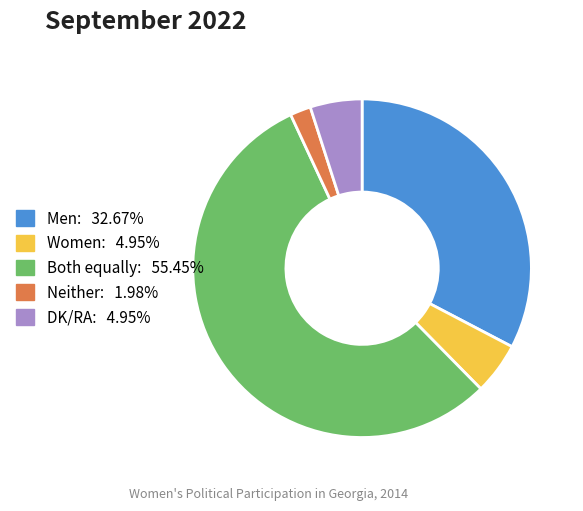

Does any single category account for the majority?

Yes